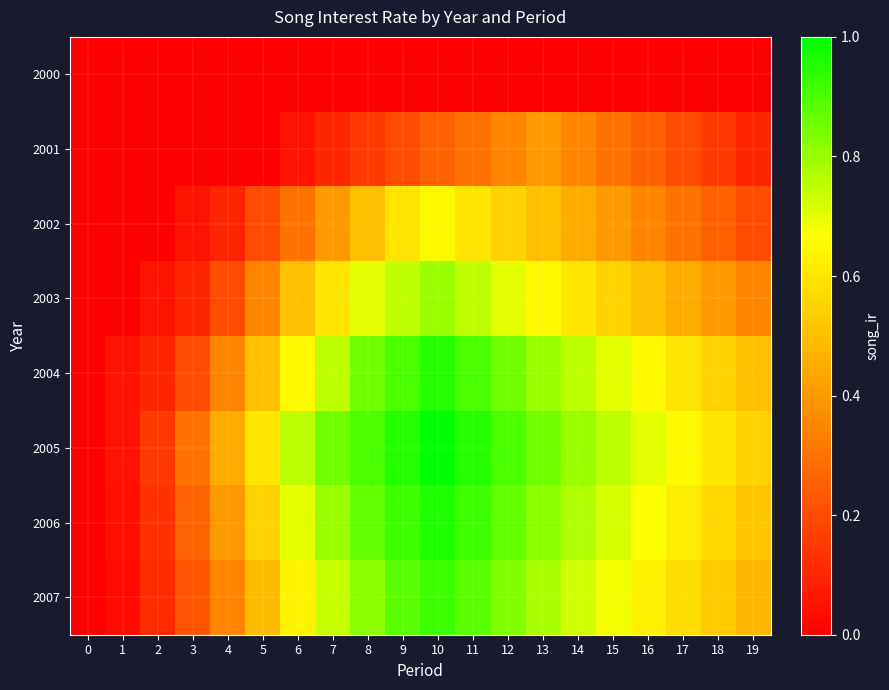

Which has a higher value, 12 or 1?

12